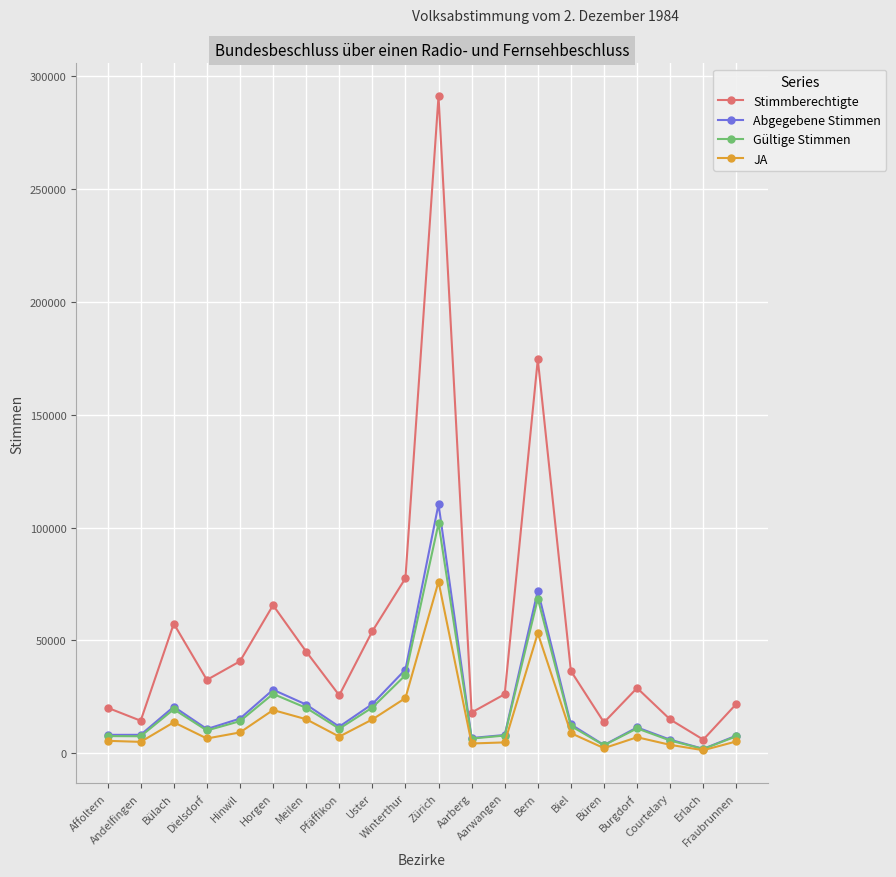

What is the greatest value displayed?

291101